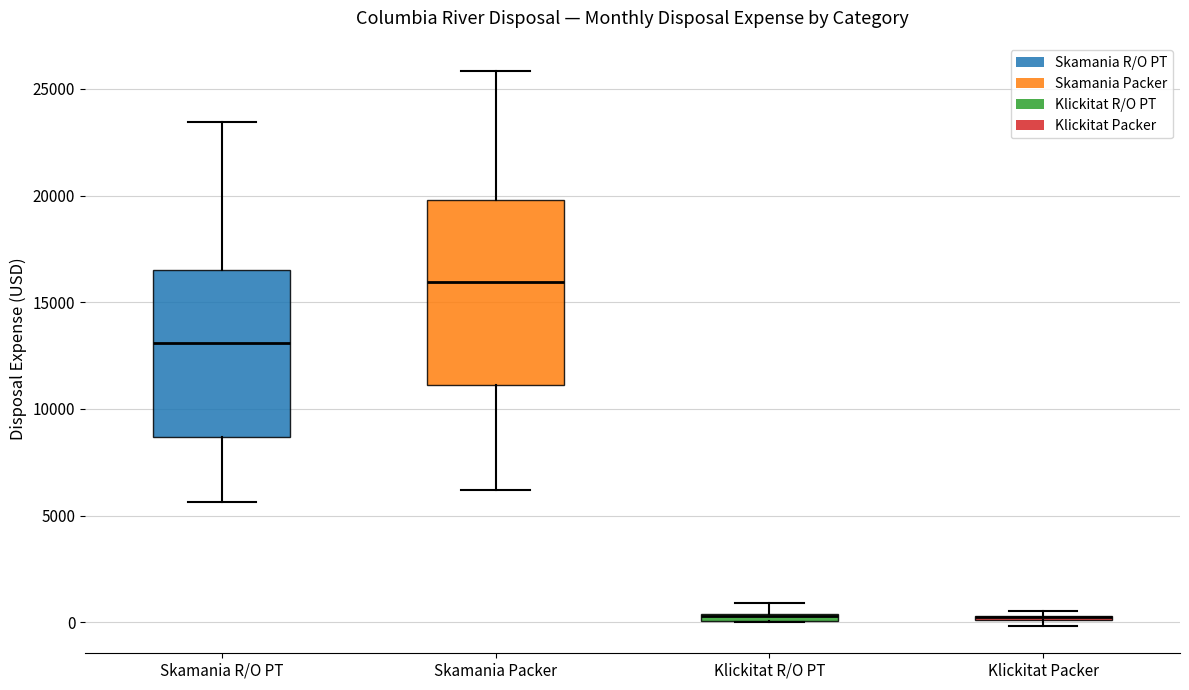

Where is the upper edge of the box for Klickitat R/O PT on the y-axis? The values are not printed on the chart, so give them approximately, as read against the axis.

500